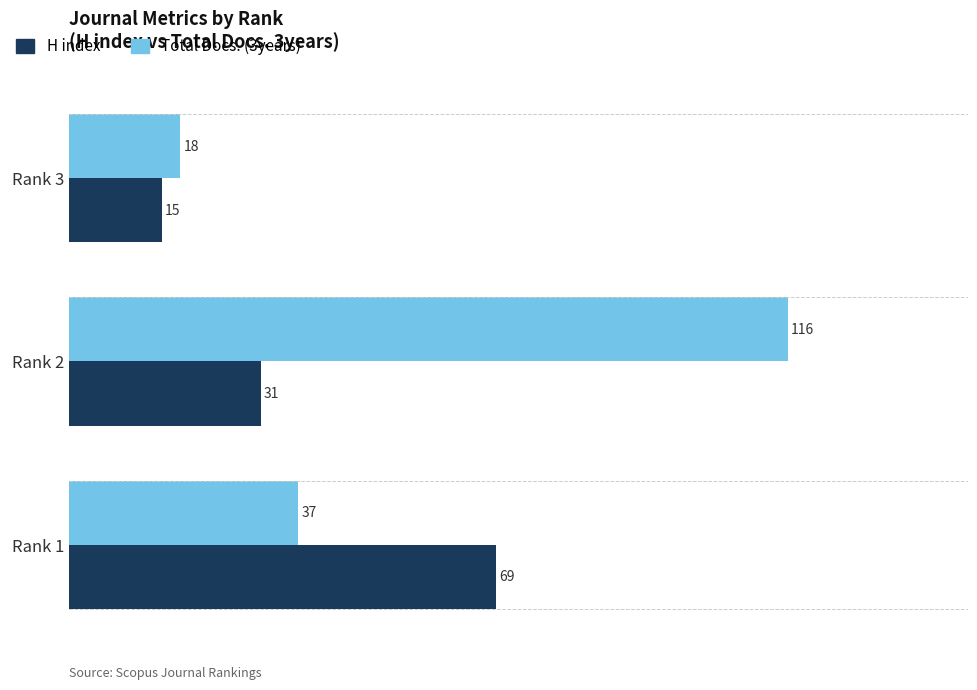

Which series has the widest spread of values?

Total Docs. (3years)